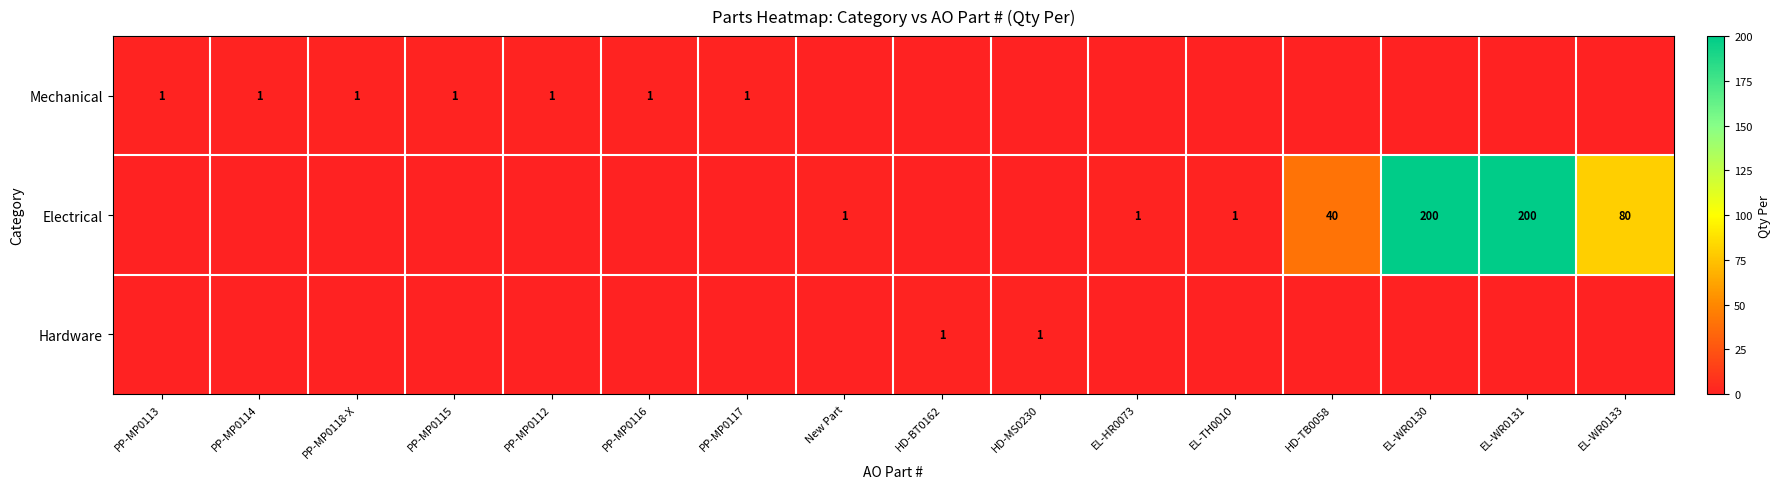

True or false: Mechanical has a value of 0 at PP-MP0114.

False